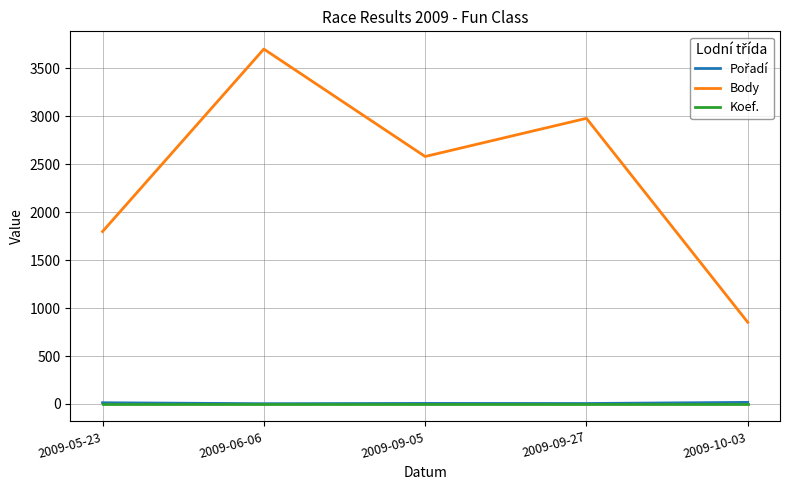

At how many categories does at least one series exceed 2890?

2